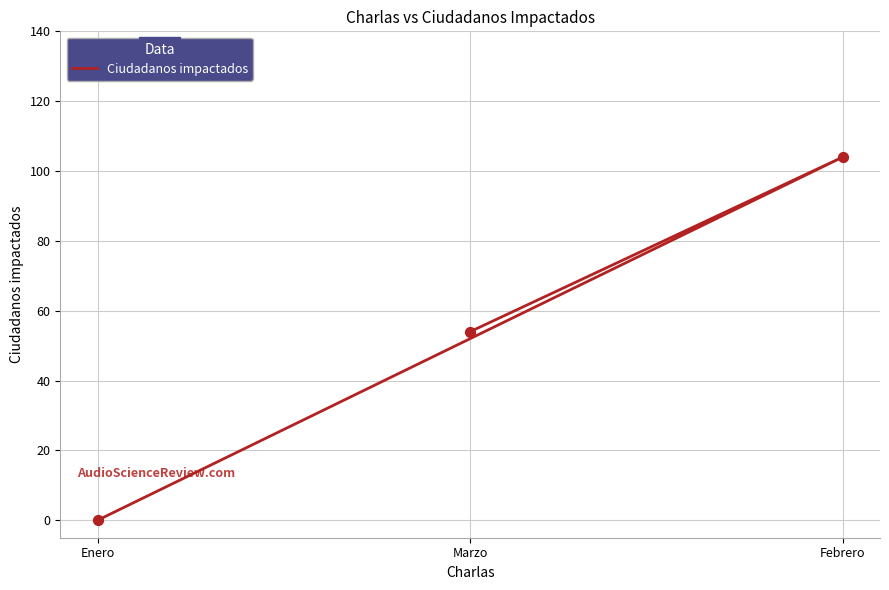

Which has a higher value, Febrero or Marzo?

Febrero